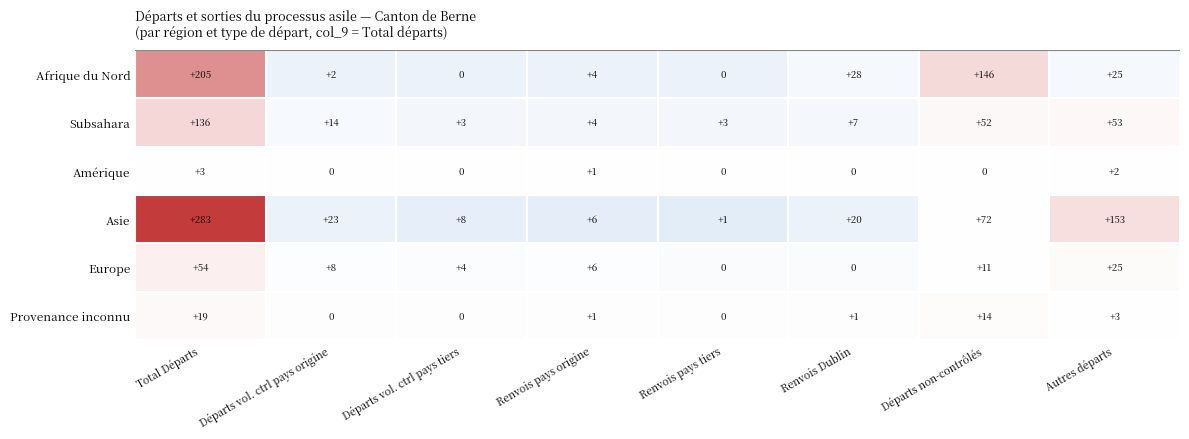

Which series has the widest spread of values?

Asie